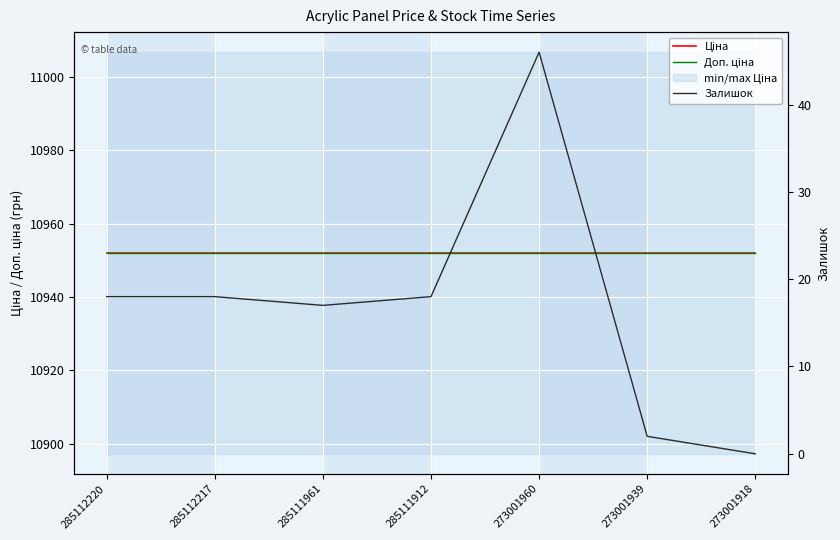

Reading left to right, extract all data points from this chart.

Ціна: 10952.0	10952.0	10952.0	10952.0	10952.0	10952.0	10952.0
Доп. ціна: 10952.0	10952.0	10952.0	10952.0	10952.0	10952.0	10952.0
Залишок: 18.0	18.0	17.0	18.0	46.0	2.0	0.0